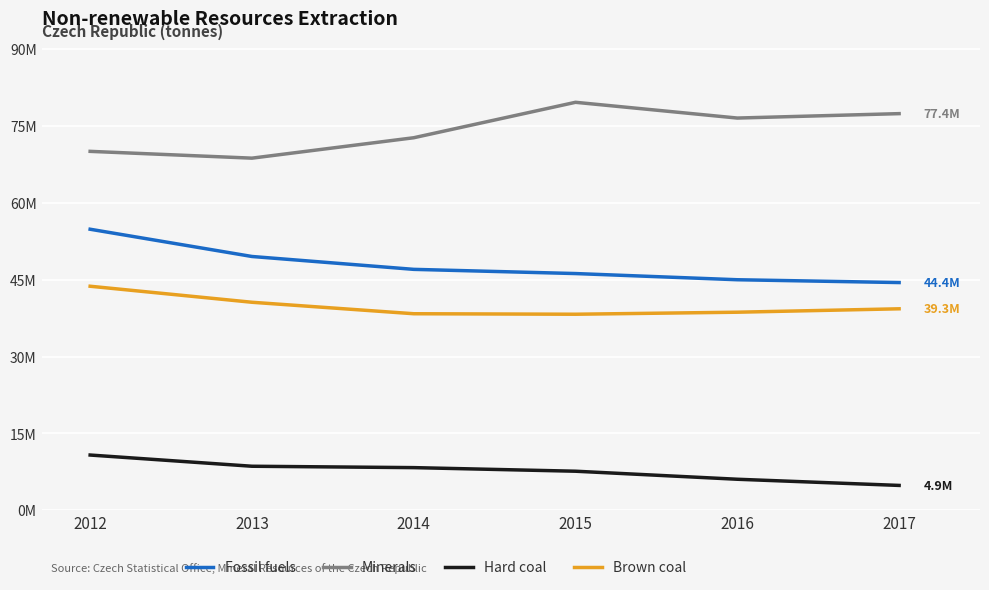

At which category is the sum across all series the highest?

2012